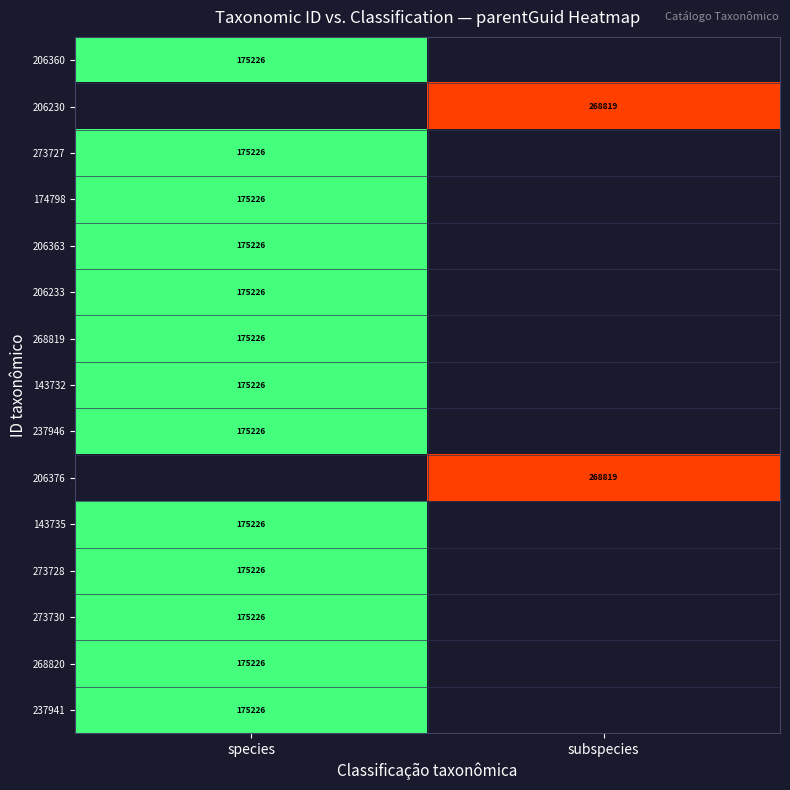

True or false: 143735 has a value of 83760 at species.

False